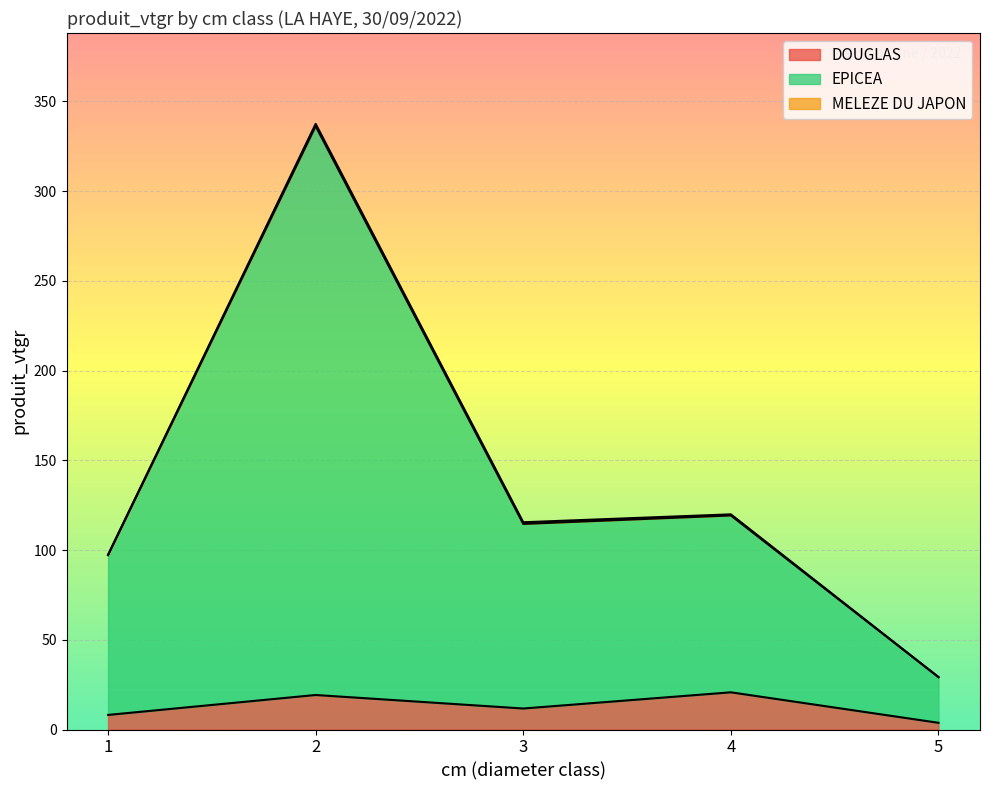

True or false: EPICEA has a value of 50.7 at 5.

False